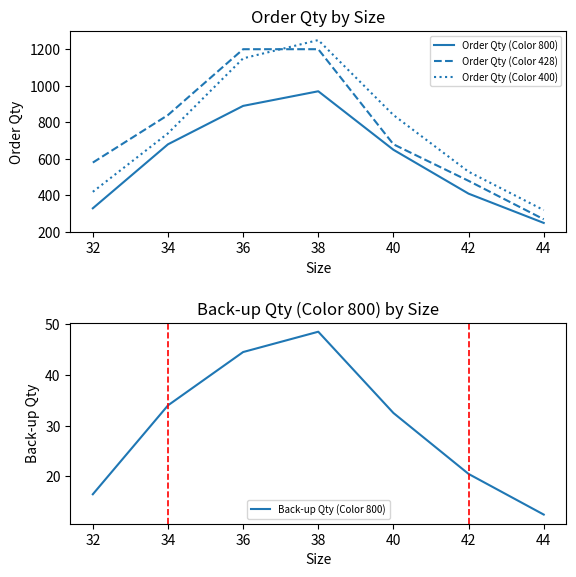

Which category has the lowest value in the Order Qty (Color 428) series?

44